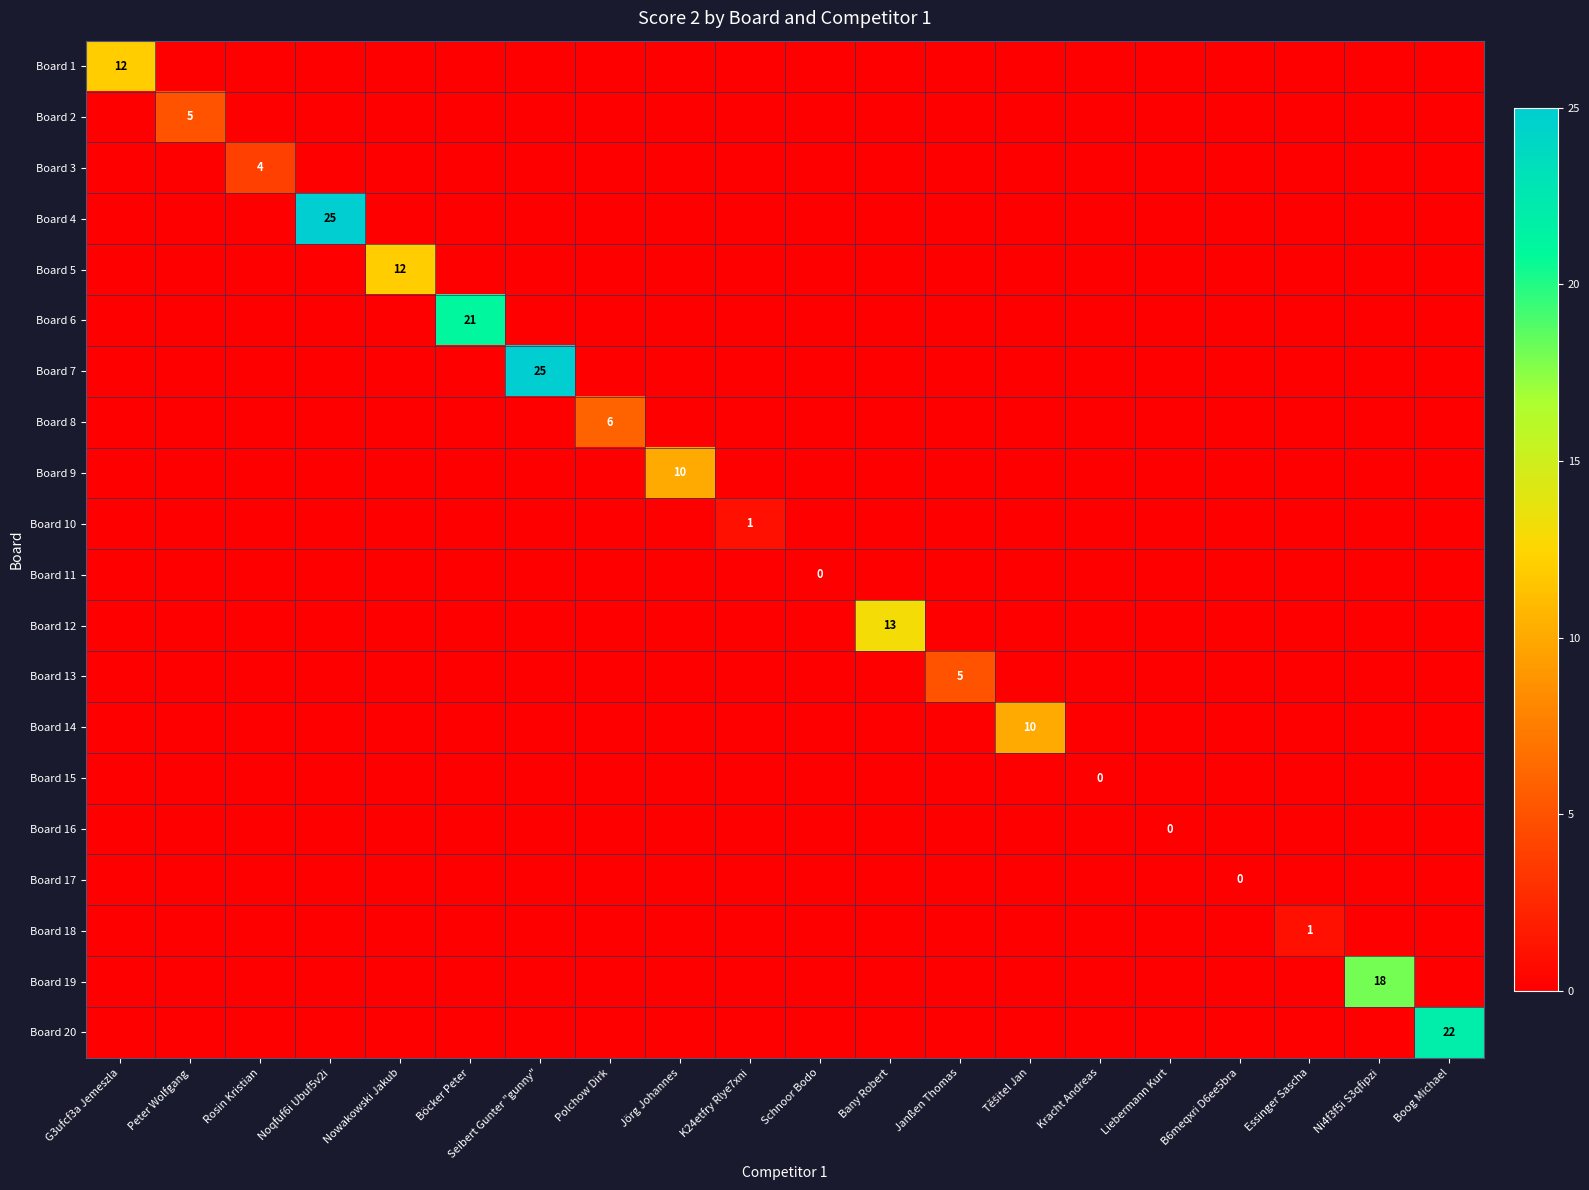

Is it true that Board 3 equals 4 at Rosin Kristian?

True